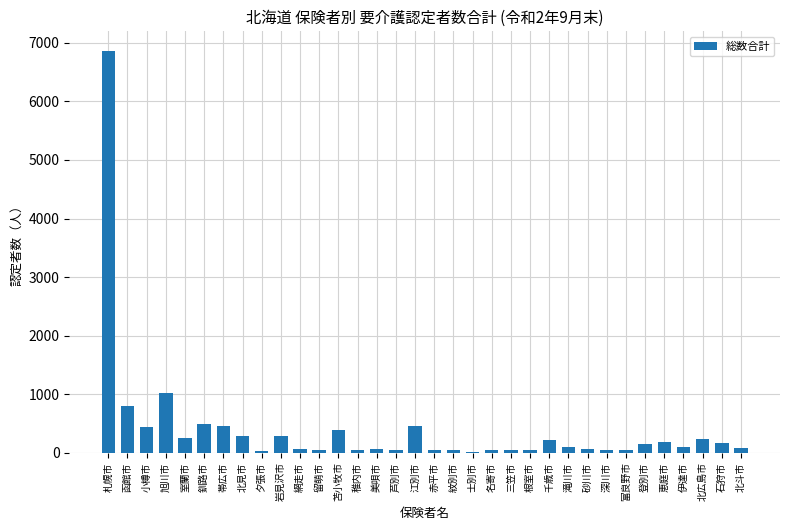

Are the bars horizontal?

No